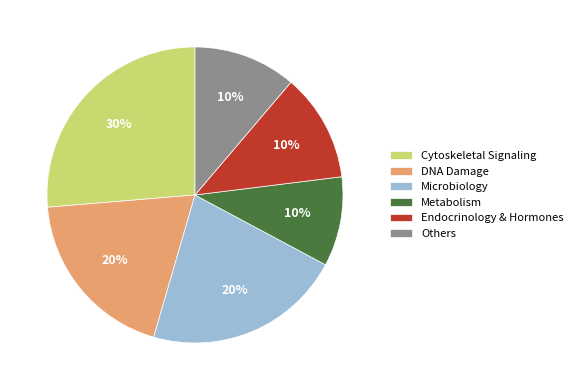

Does Others account for over 50% of the chart?

No